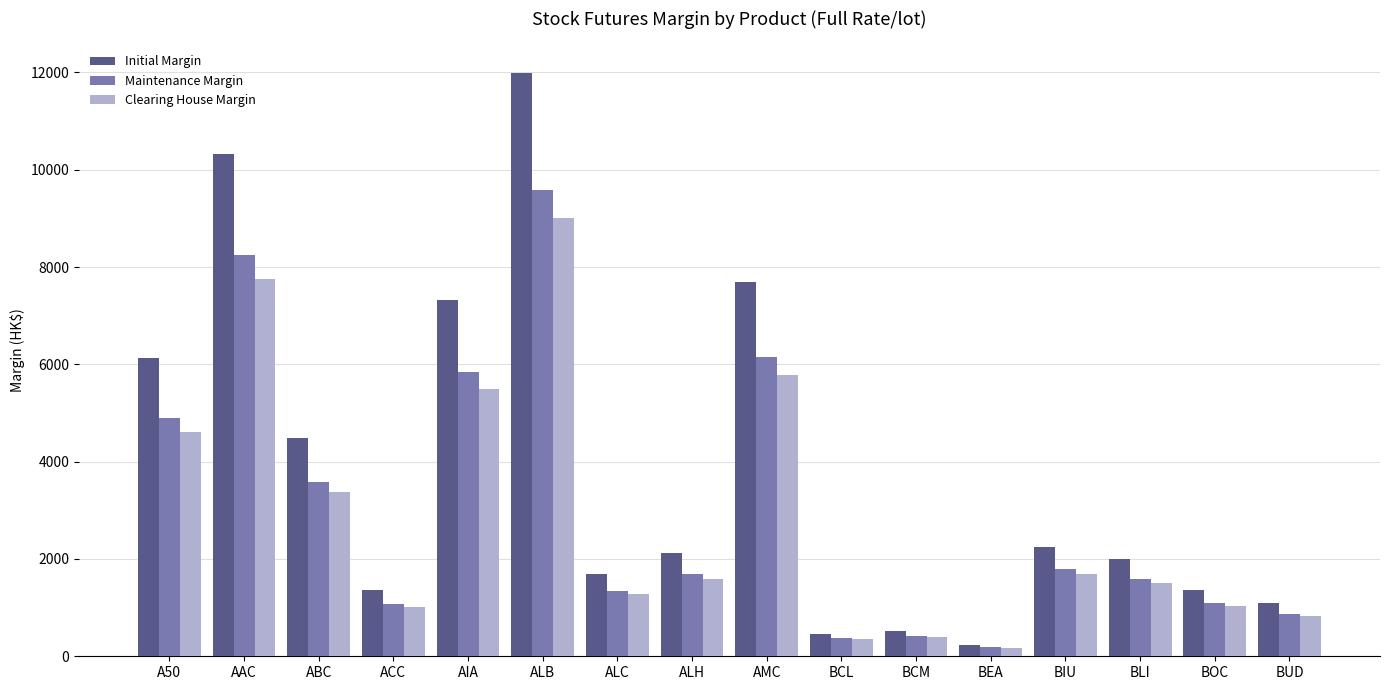

The Maintenance Margin series shows 2969 at A50. True or false?

False